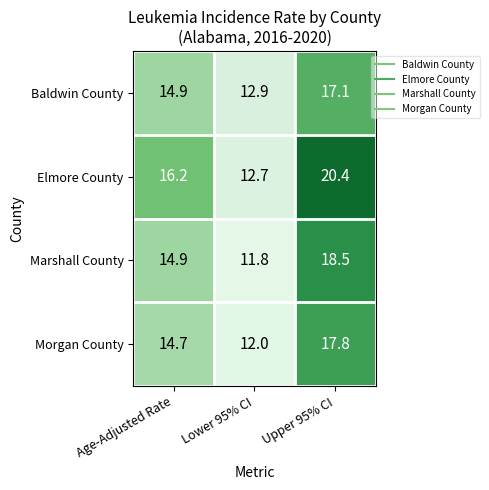

Reading right to left, what are all the values shown in this chart?

Baldwin County: Upper 95% CI=17.1	Lower 95% CI=12.9	Age-Adjusted Rate=14.9
Elmore County: Upper 95% CI=20.4	Lower 95% CI=12.7	Age-Adjusted Rate=16.2
Marshall County: Upper 95% CI=18.5	Lower 95% CI=11.8	Age-Adjusted Rate=14.9
Morgan County: Upper 95% CI=17.8	Lower 95% CI=12.0	Age-Adjusted Rate=14.7